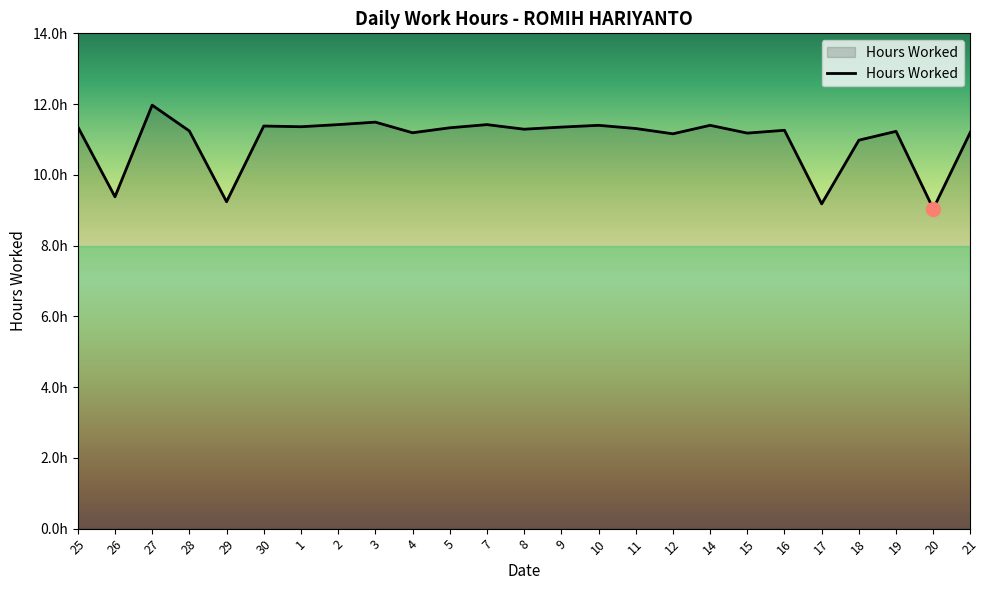

Which category has the highest value across all series?

27